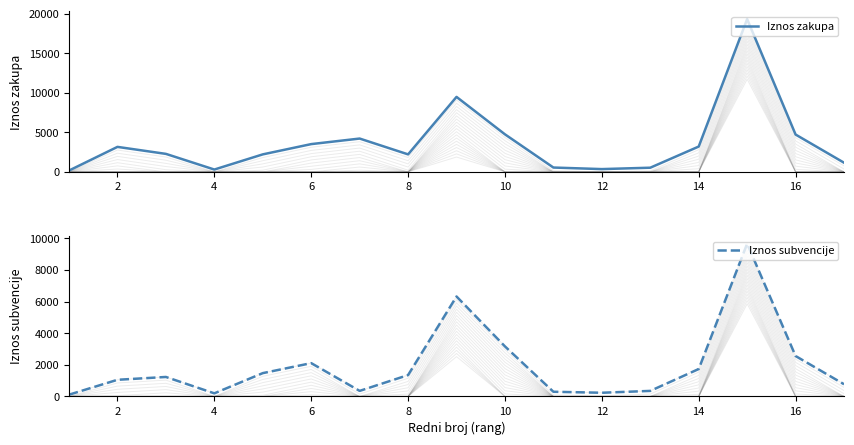

Which series has the largest range (max minus min)?

Iznos zakupa